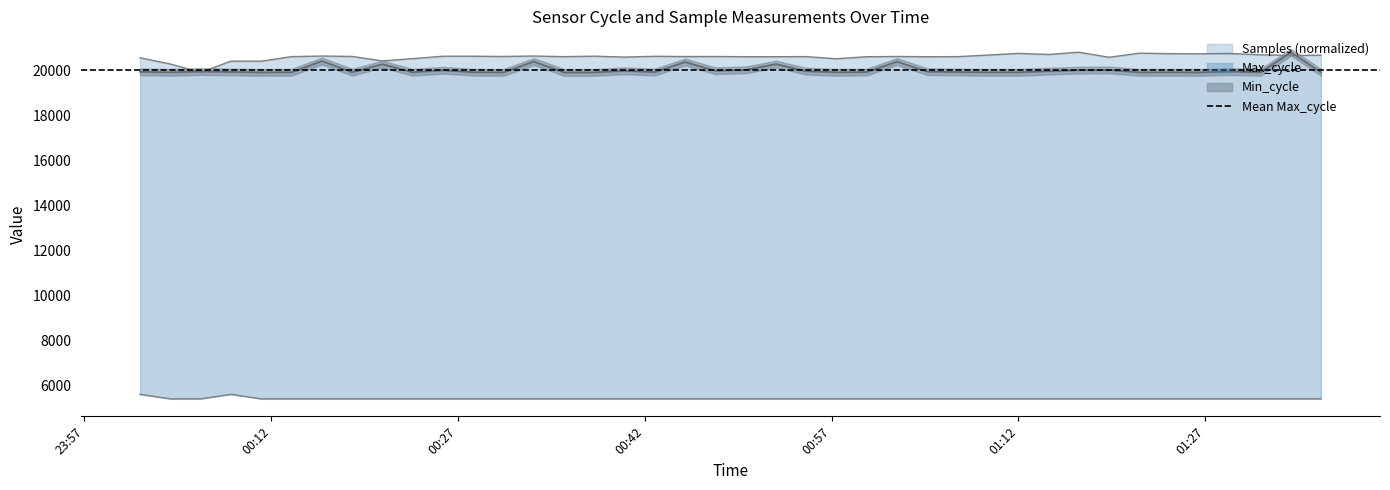

Count the number of categories in the chart.

40